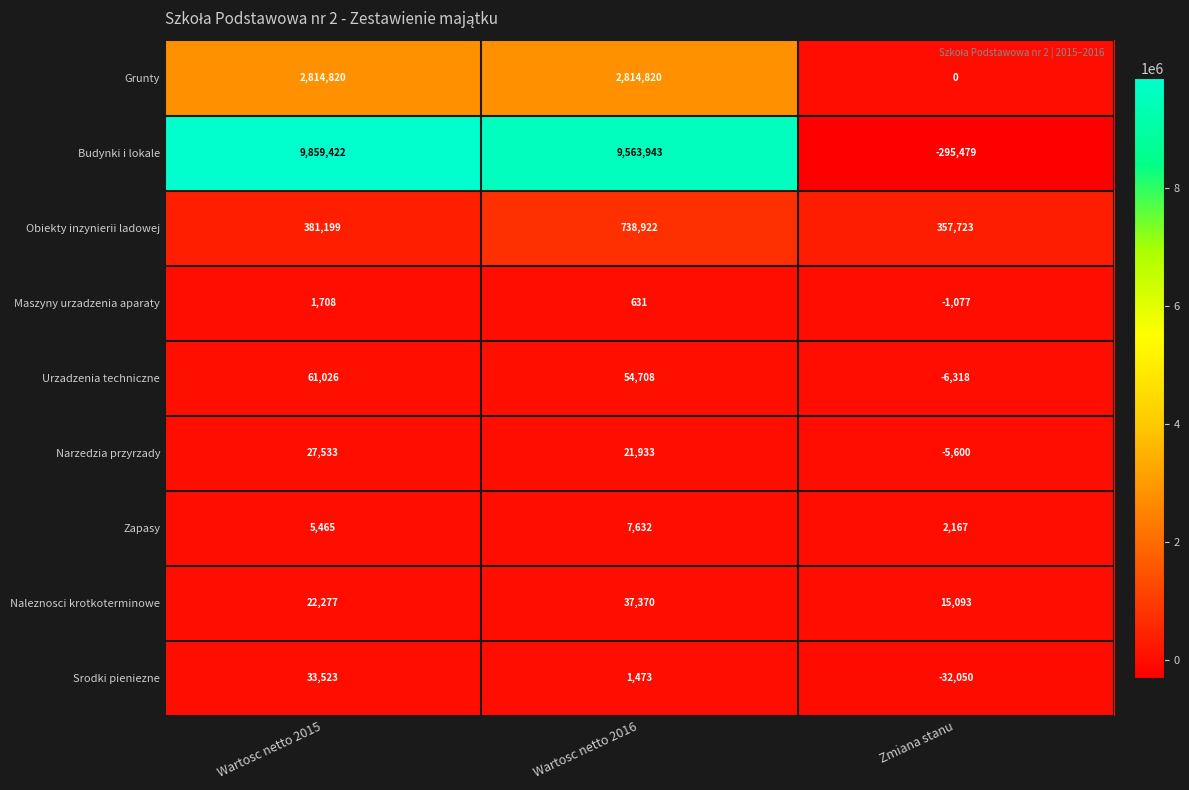

The Maszyny urzadzenia aparaty series shows -1077 at Zmiana stanu. True or false?

True